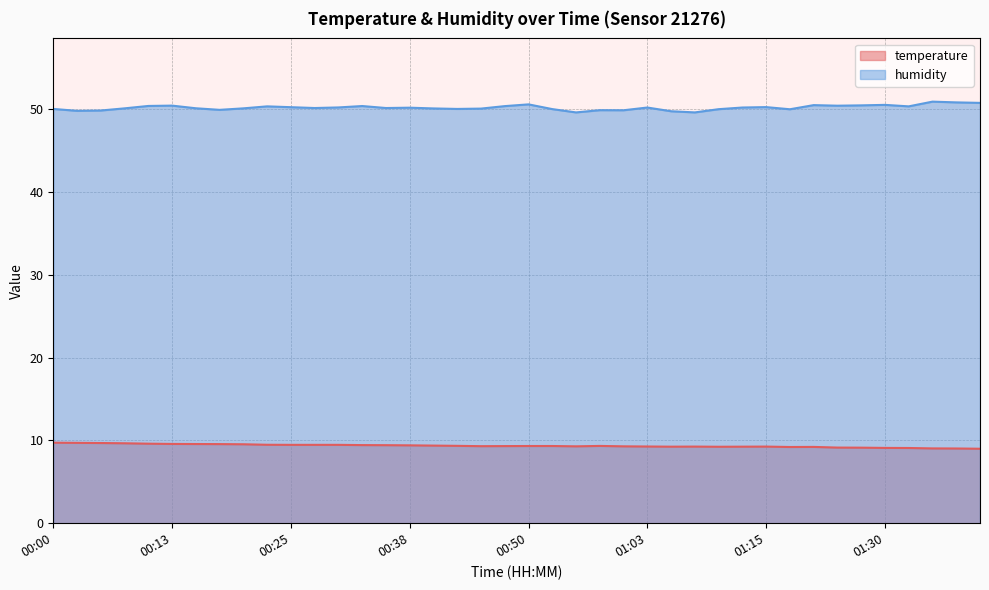

What value does the humidity series have at 00:48?

50.4